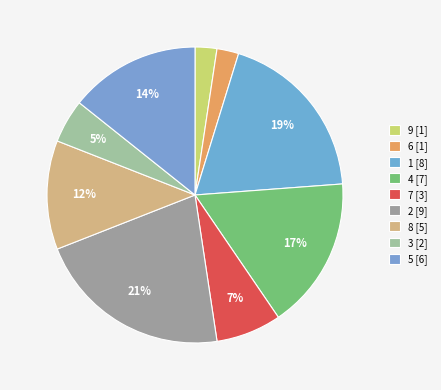

Is there a majority slice in this chart?

No